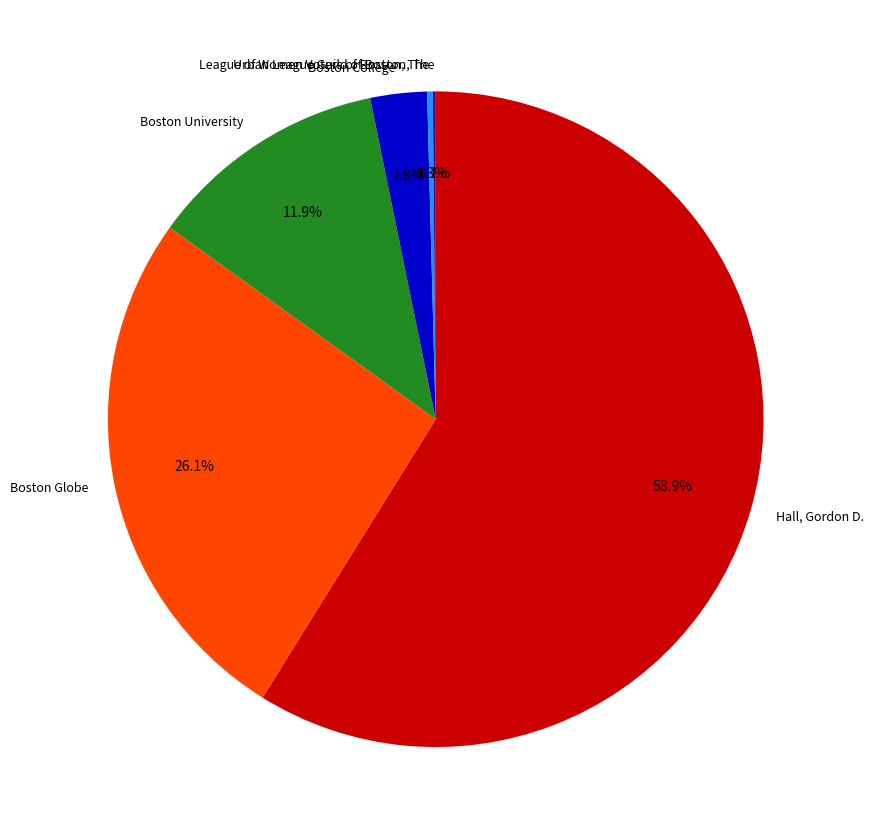

Between Boston University and Boston College, which is larger?

Boston University